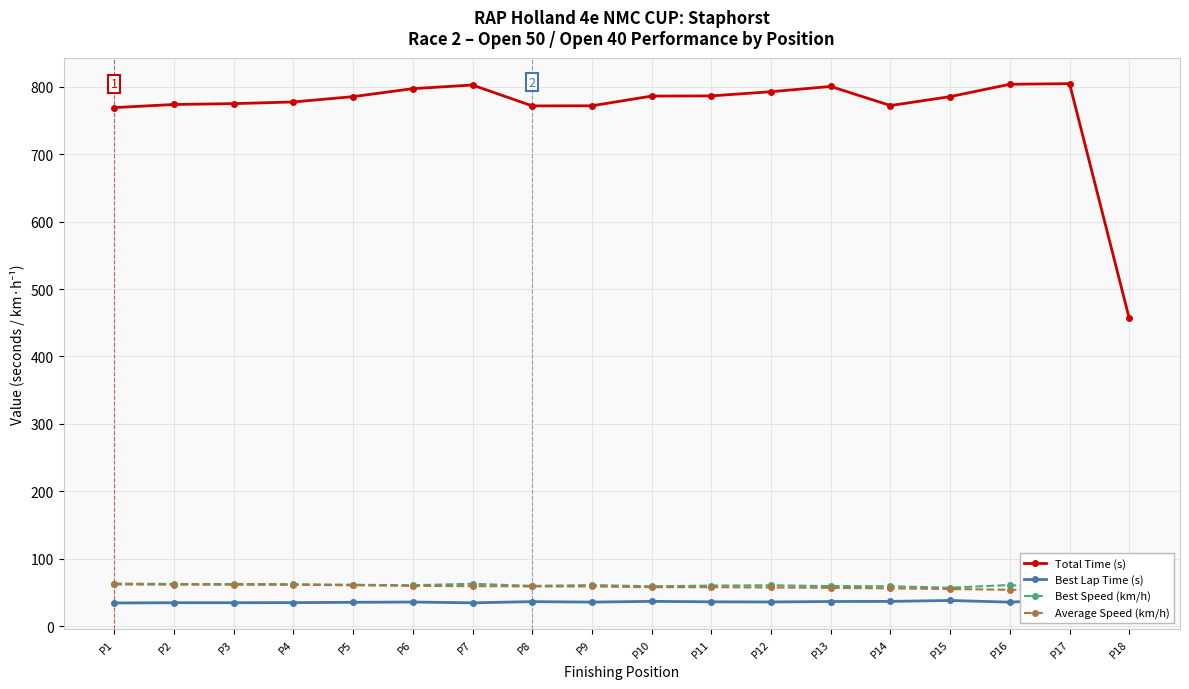

How many data points in Best Speed (km/h) are above 60?

12